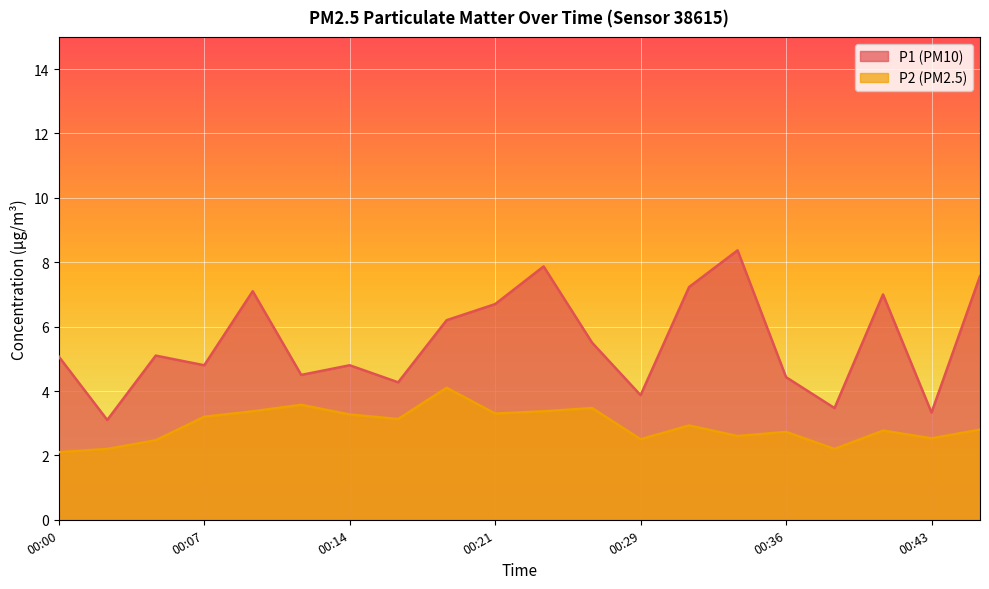

List the labels in order of P1 value, largest first.

00:34, 00:24, 00:46, 00:31, 00:09, 00:41, 00:21, 00:19, 00:26, 00:04, 00:00, 00:07, 00:14, 00:12, 00:36, 00:17, 00:29, 00:38, 00:43, 00:02